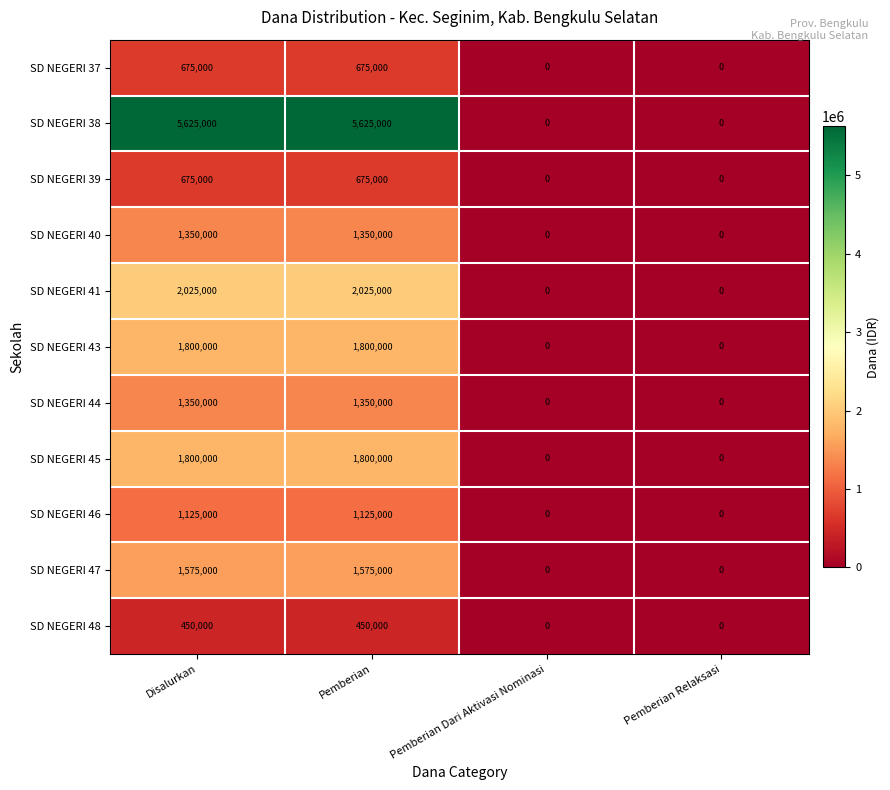

Count the number of data series in this chart.

11